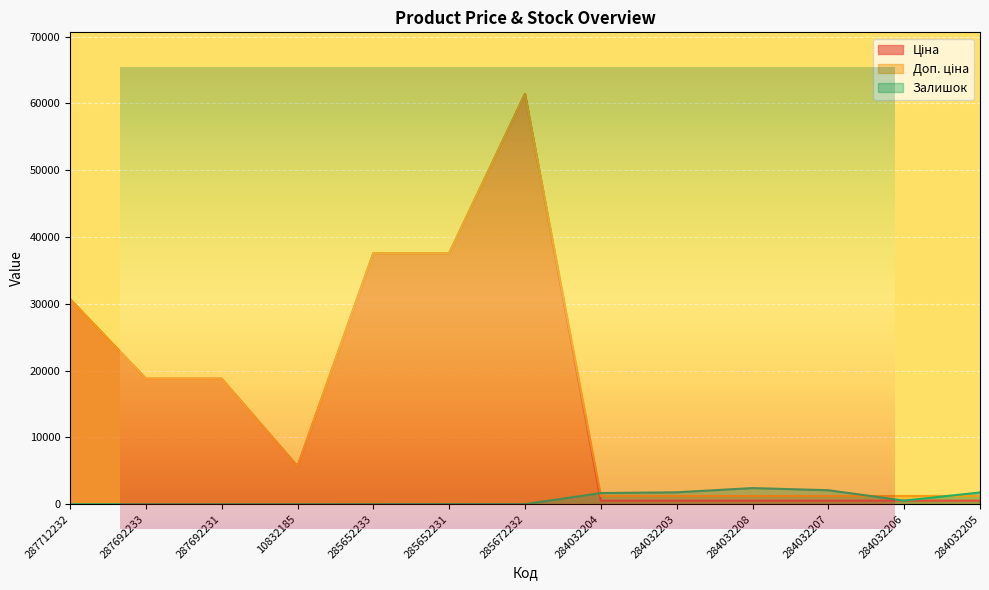

What is the highest value of the Залишок series?

2419.0